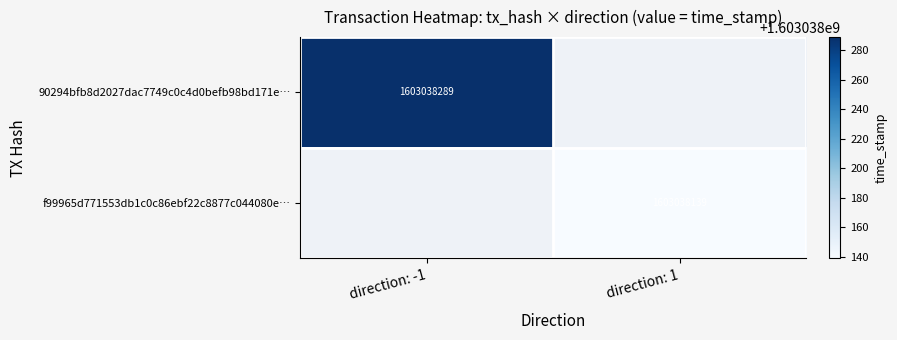

At which label does 90294bfb8d2027dac7749c0c4d0befb98bd171e reach its peak?

direction_-1